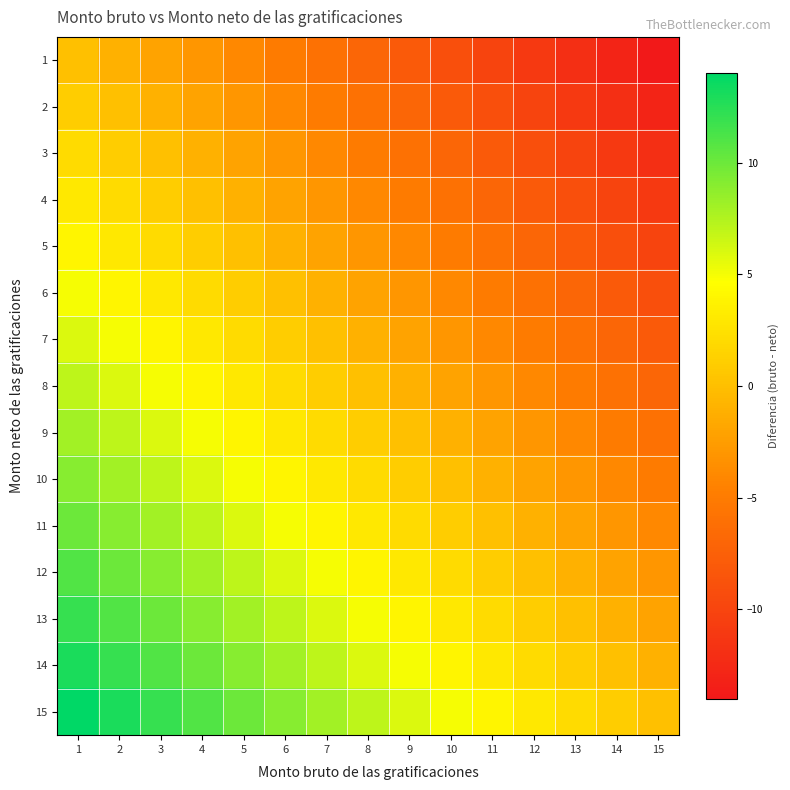

Rank the series at 14 from lowest to highest value.

1, 2, 3, 4, 5, 6, 7, 8, 9, 10, 11, 12, 13, 14, 15